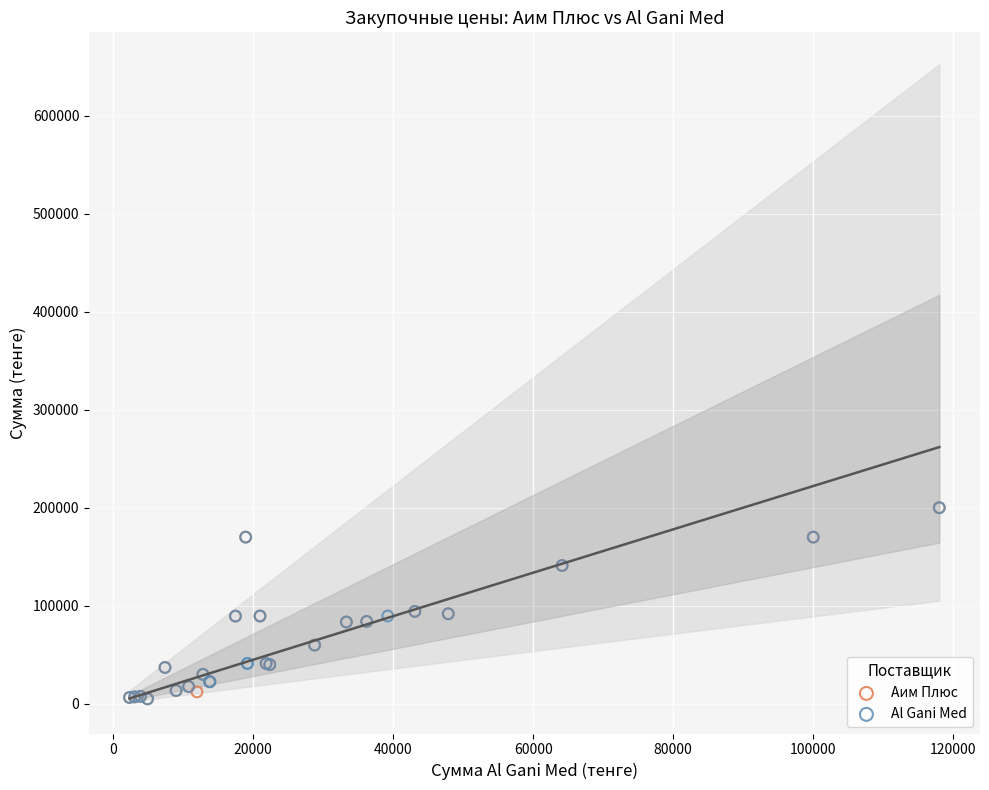

What are all the series names shown in the legend?

Аим Плюс, Al Gani Med